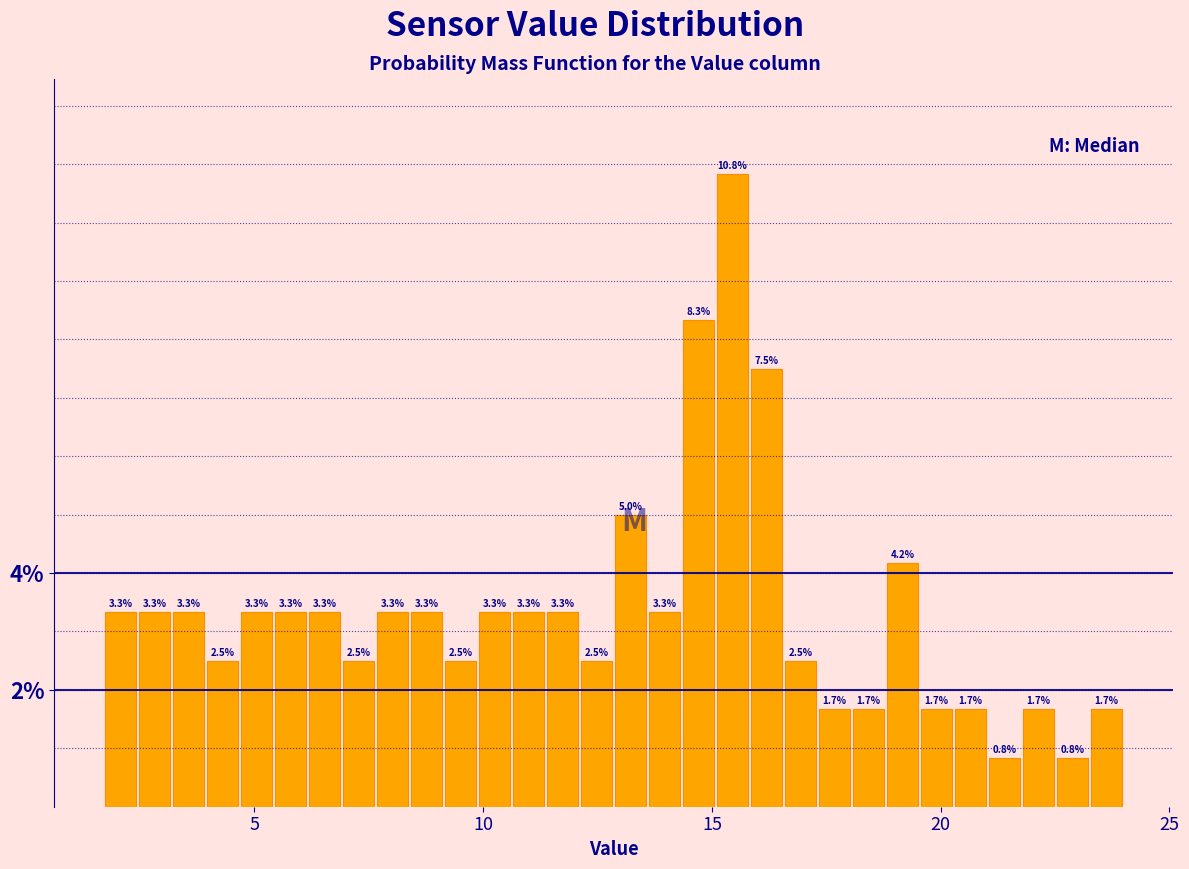

Read against the x-axis, roughly where is the centre of the tallest bar?

15.5